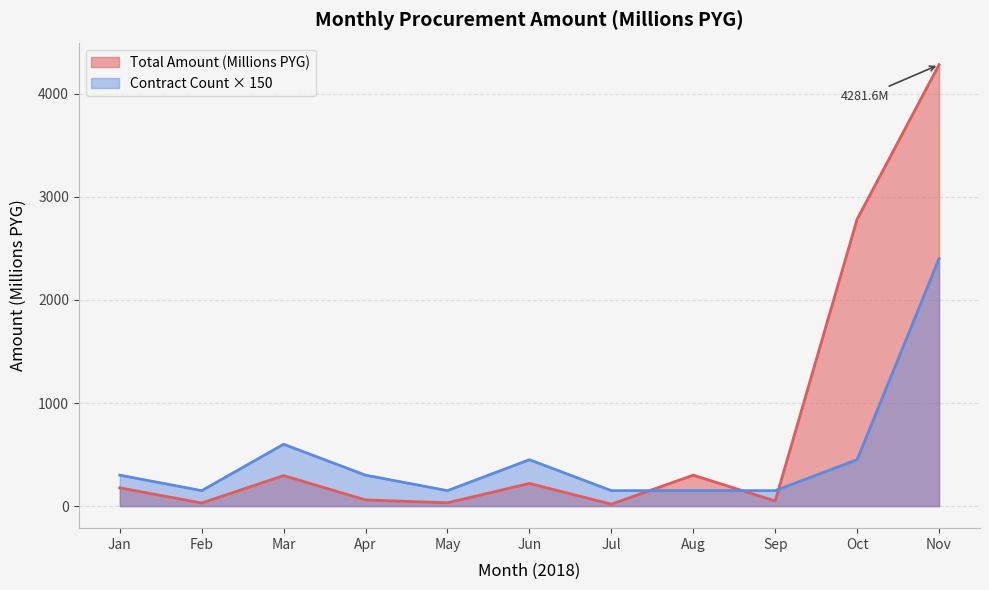

What are all the series names shown in the legend?

Total Amount (Millions PYG), Contract Count × 150